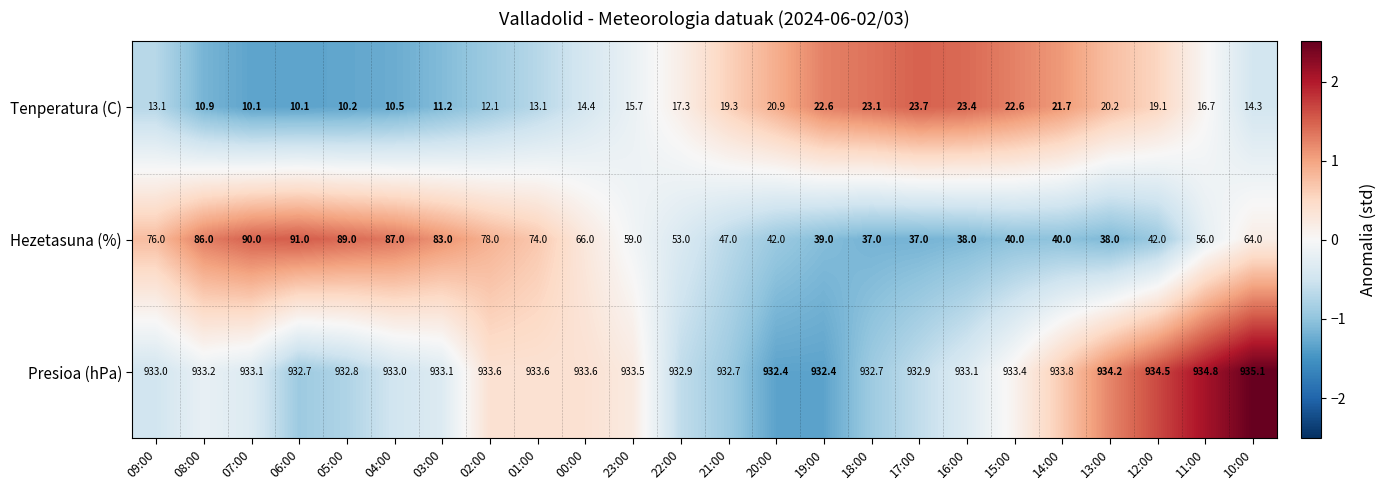

At which label does Hezetasuna (%) first exceed 59?

09:00